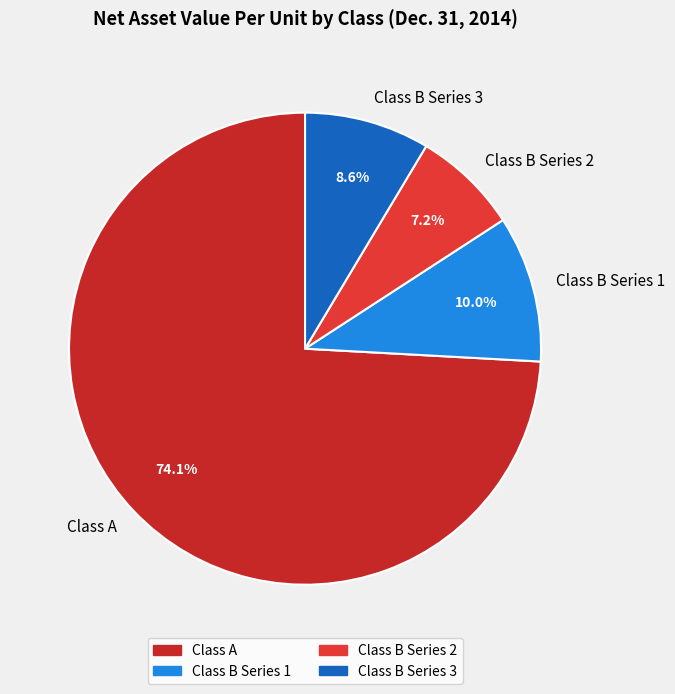

Is it true that Class B Series 2 is 1% of the pie?

False